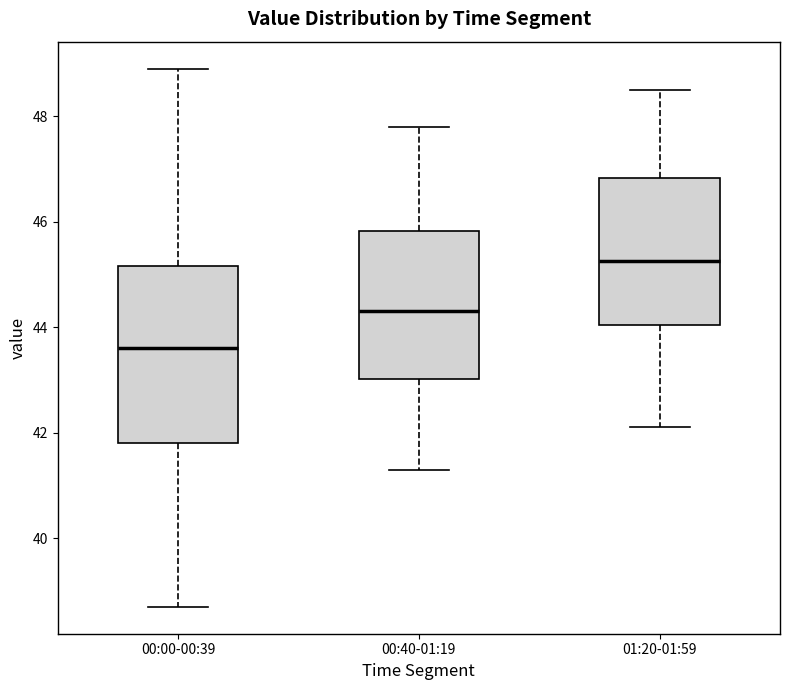

Reading left to right, read every box against the y-axis: the position of its median line, the range the box covers, and the ends of its whiskers. The values are not printed on the chart, so give them approximately, as read against the axis.

00:00-00:39: median 43.6, box 41.8 to 45.2, whiskers 38.8 to 49.0
00:40-01:19: median 44.4, box 43.0 to 45.8, whiskers 41.4 to 47.8
01:20-01:59: median 45.2, box 44.0 to 46.8, whiskers 42.2 to 48.6